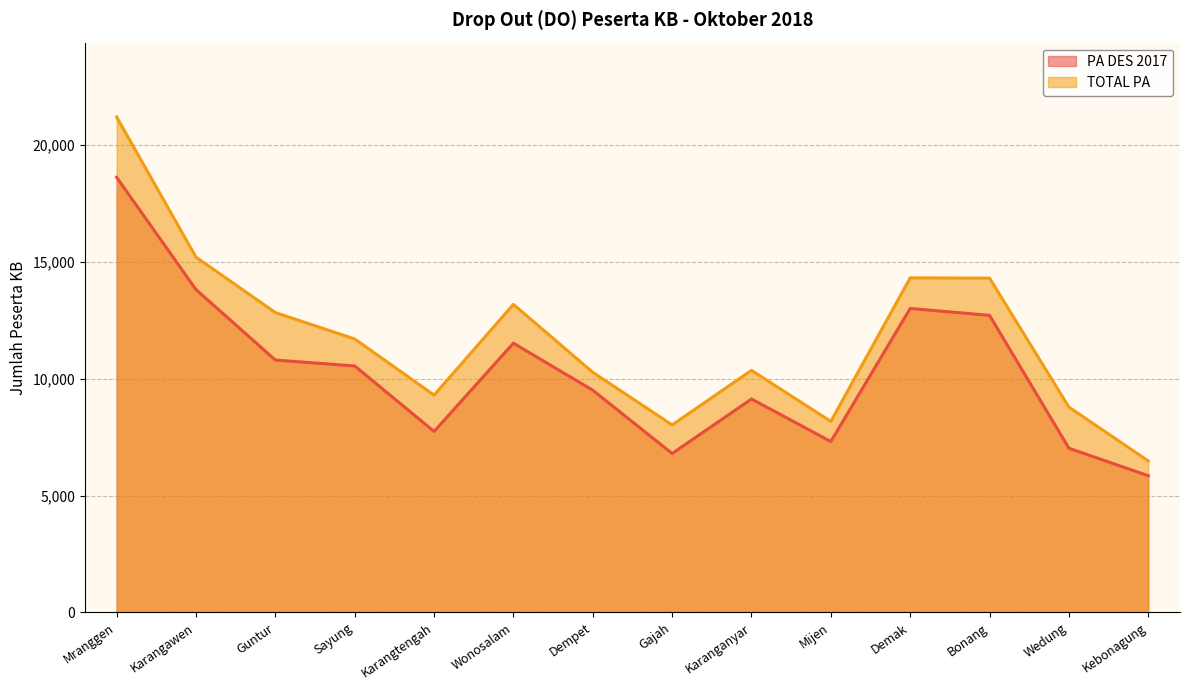

Between Karangawen and Karangtengah, which series saw the biggest shift?

PA DES 2017